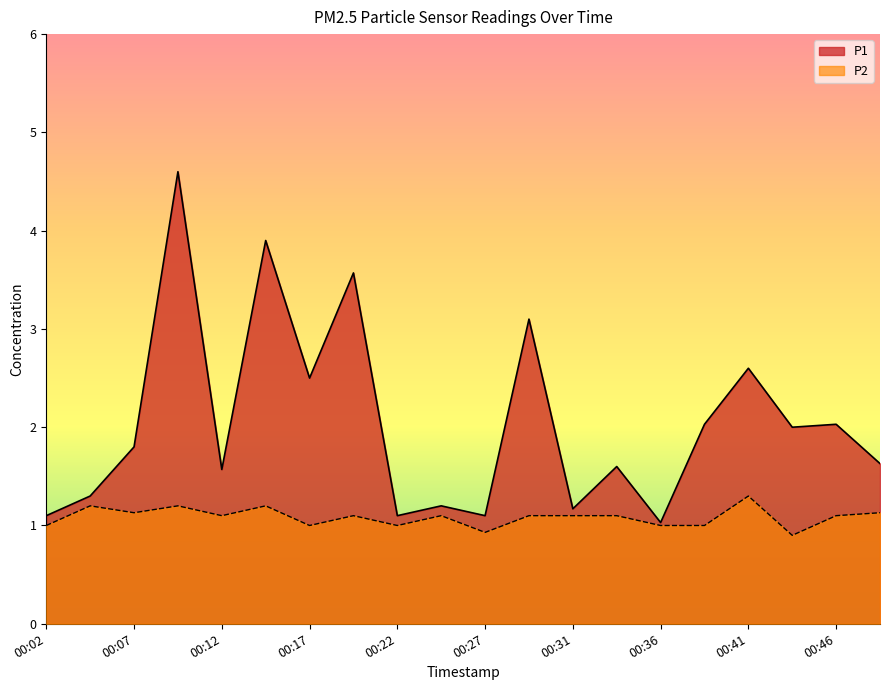

Rank the series at 00:31 from highest to lowest value.

P1, P2